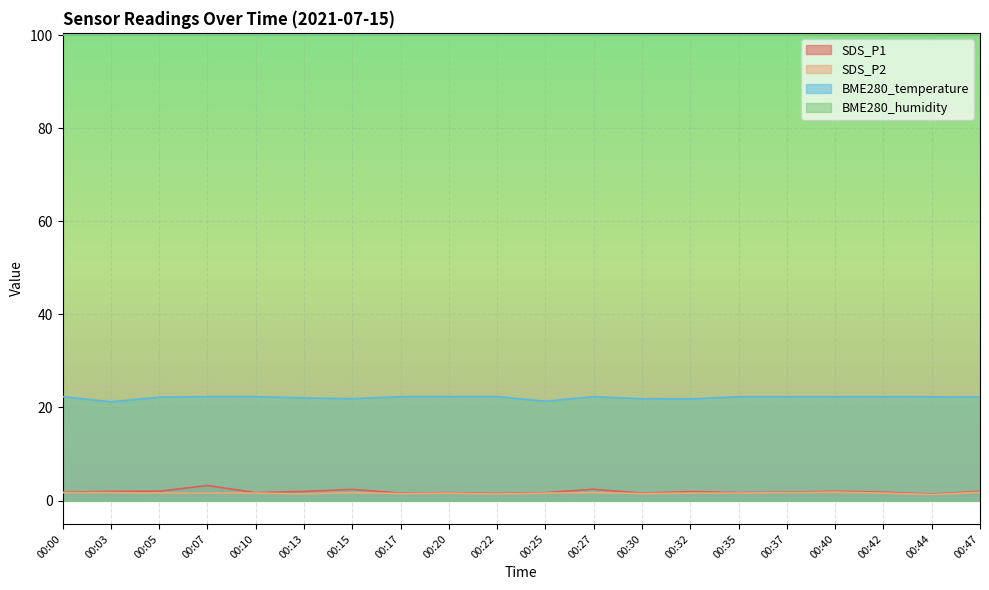

What is the sum of the SDS_P1 values at 00:25 and 00:27?

4.1